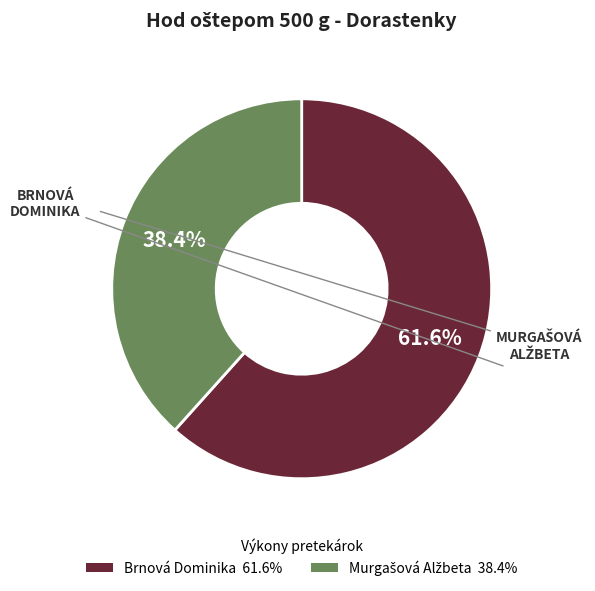

Is there any slice that represents more than half of the pie?

Yes